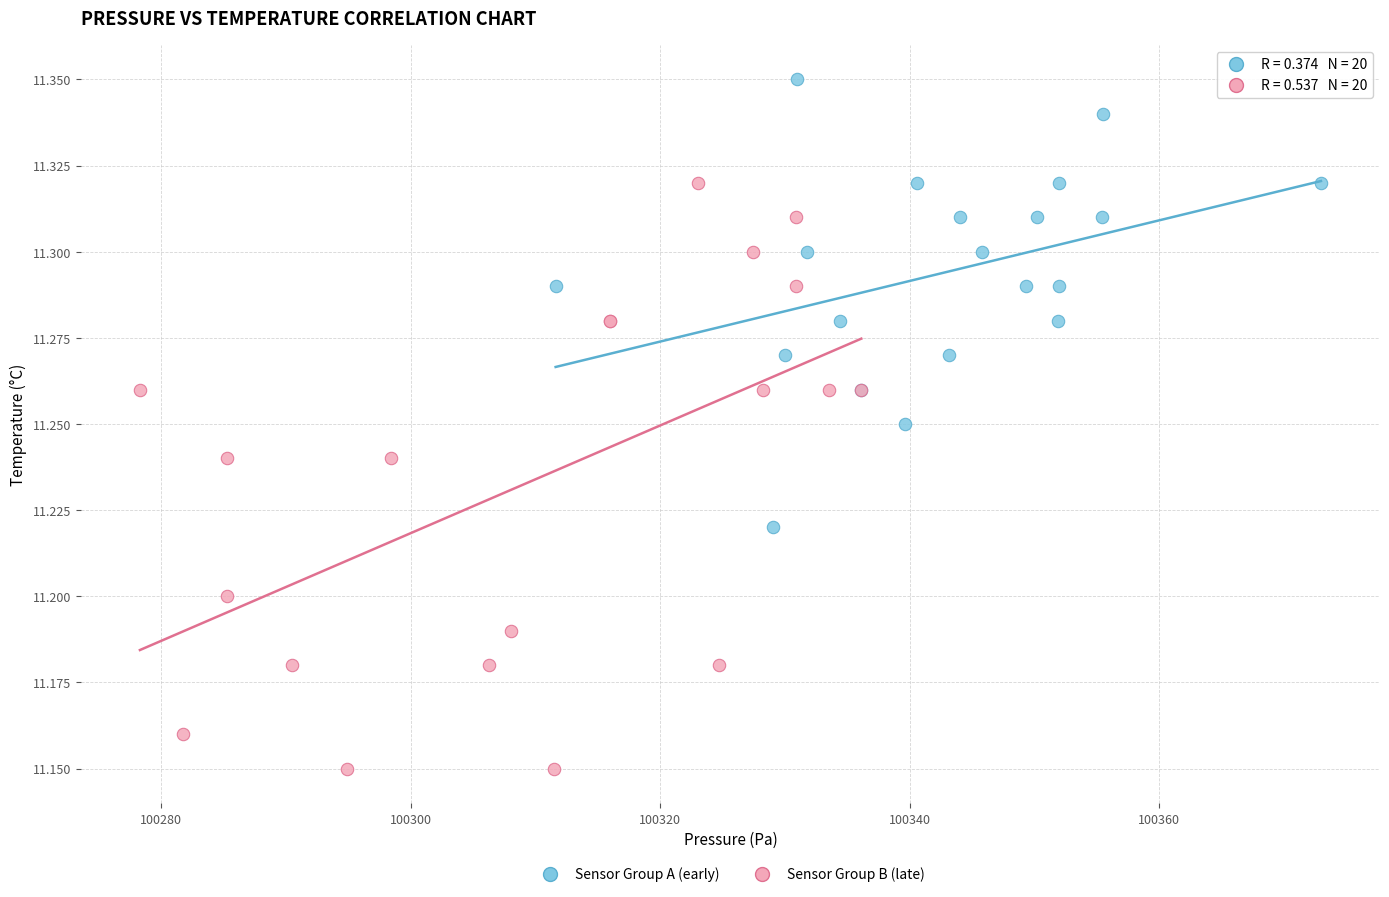

Which series contains the lowest Y value?

Sensor Group B (late)